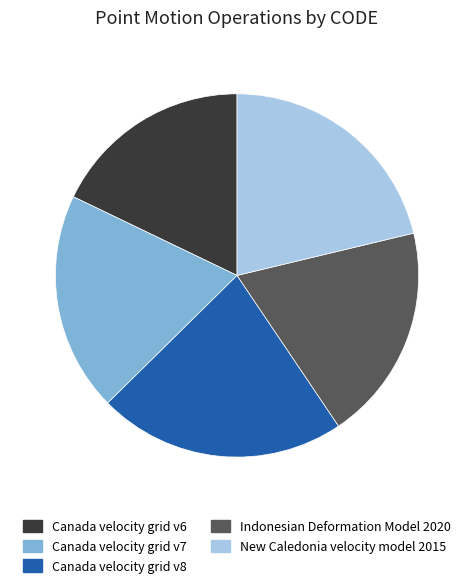

Count the number of slices in the pie.

5